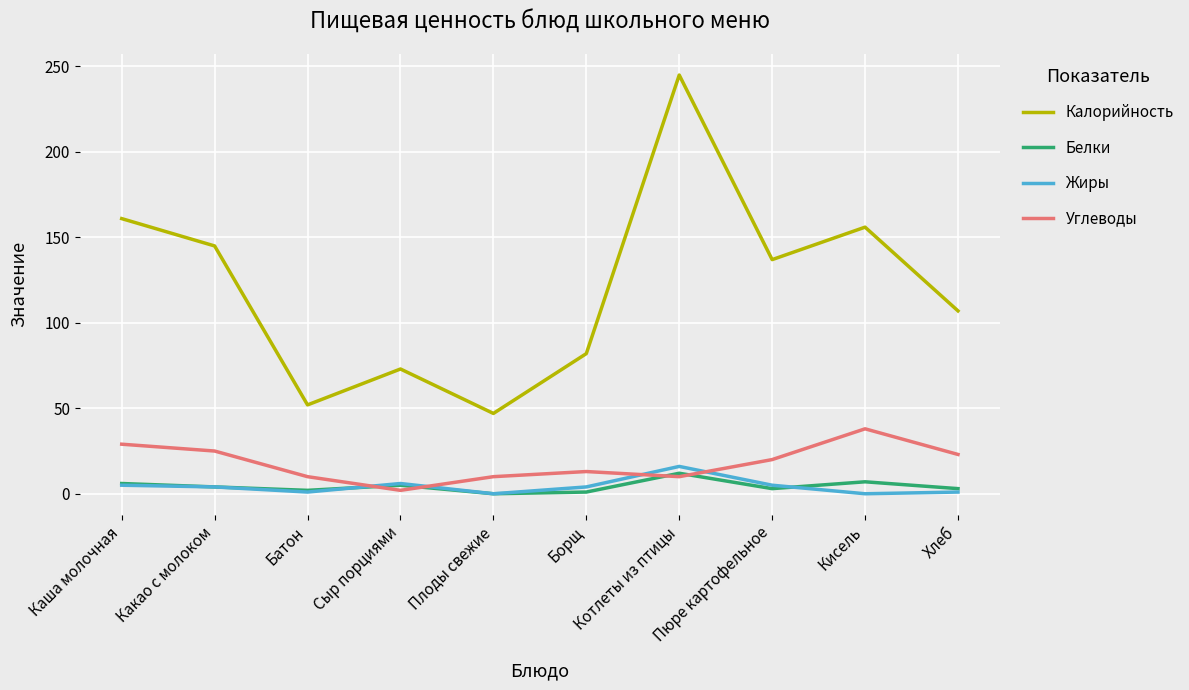

Which series has the largest total across all categories?

Калорийность